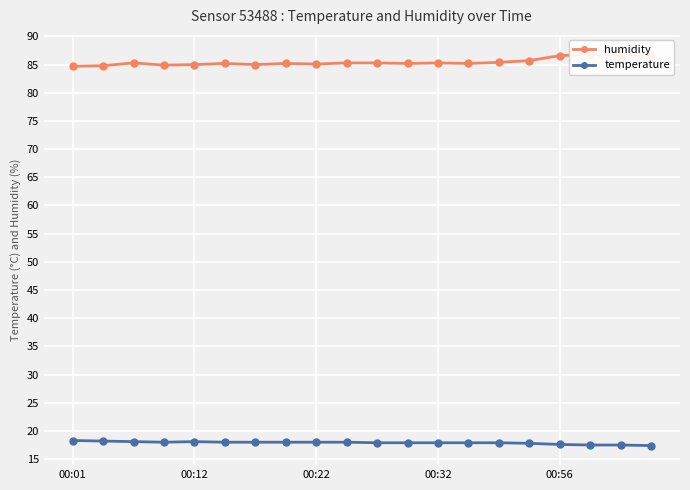

What position from the left is 9?

10